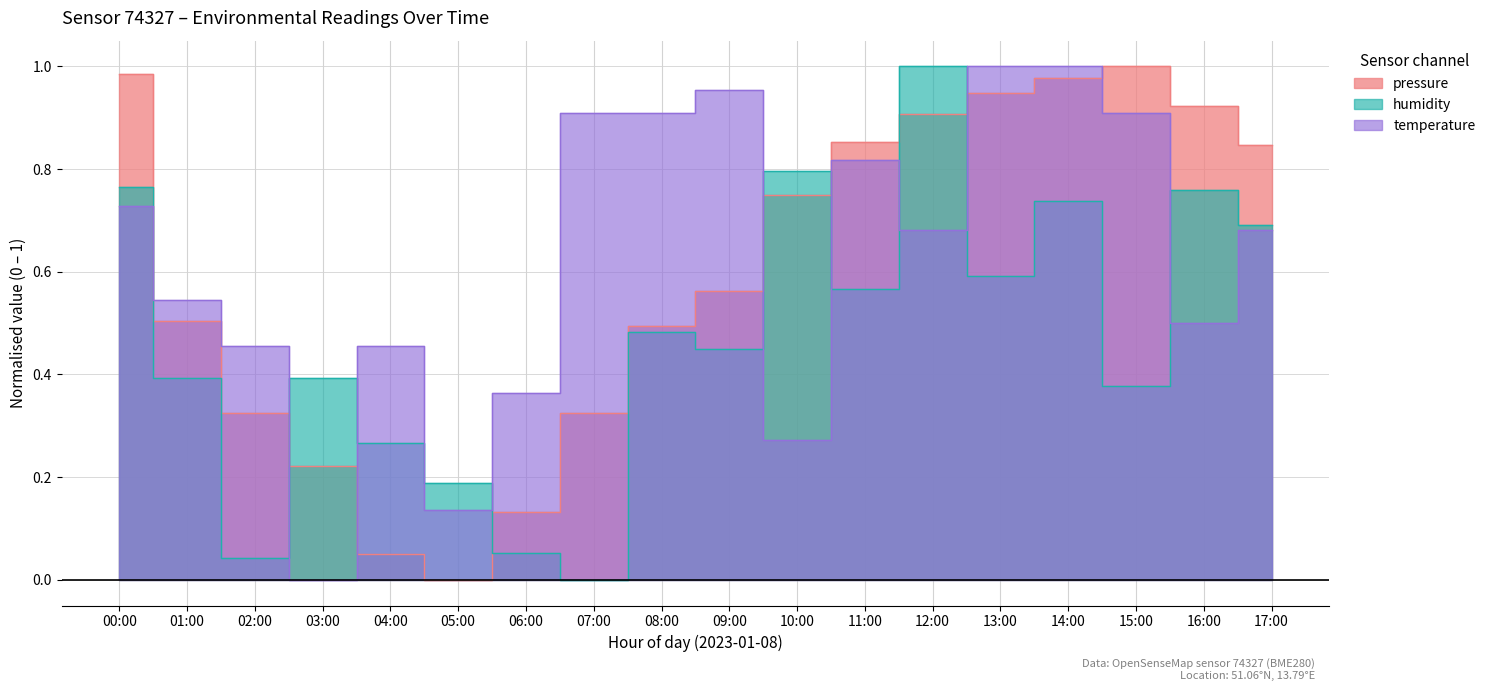

Between which two adjacent categories do temperature and pressure first intersect?

00:00 and 01:00